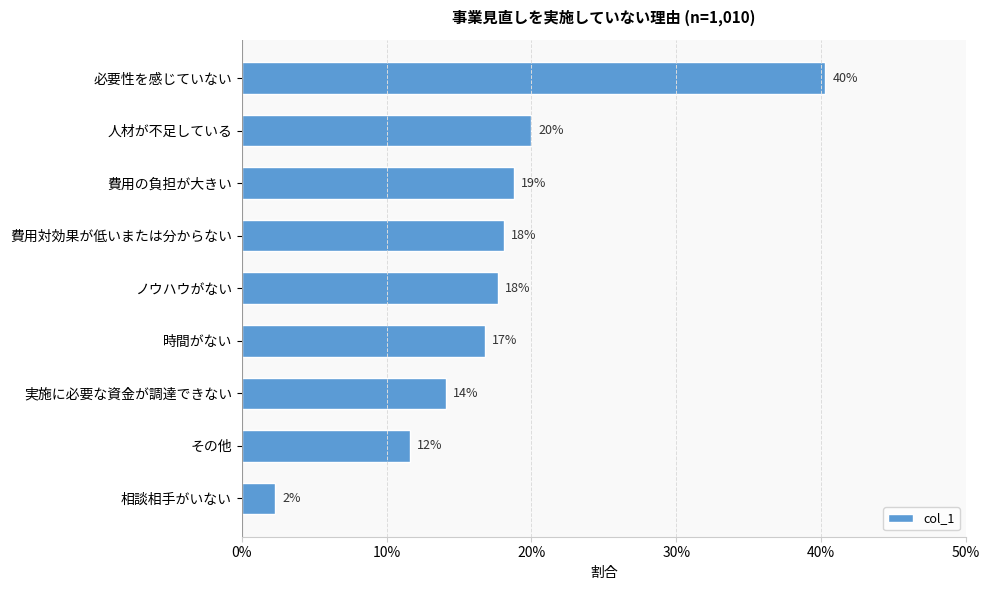

What is the sum of all values?

1.6